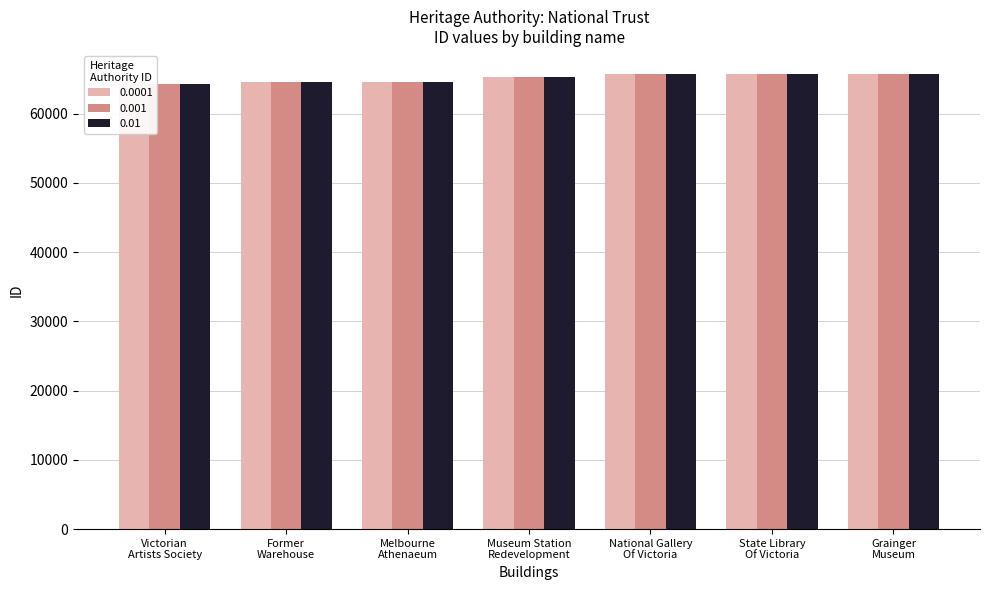

At how many categories does at least one series exceed 64337?

6